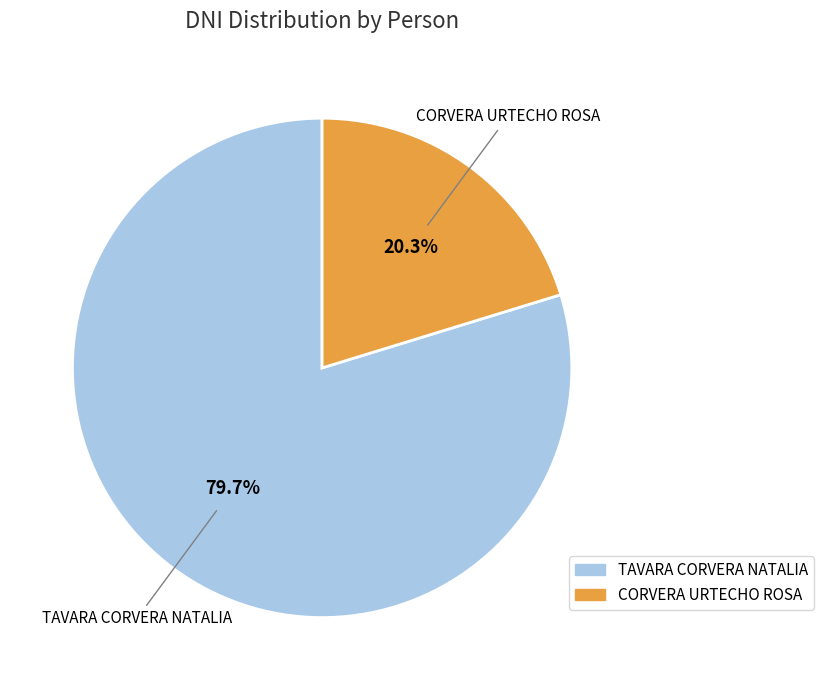

Which slice is the largest?

TAVARA CORVERA NATALIA